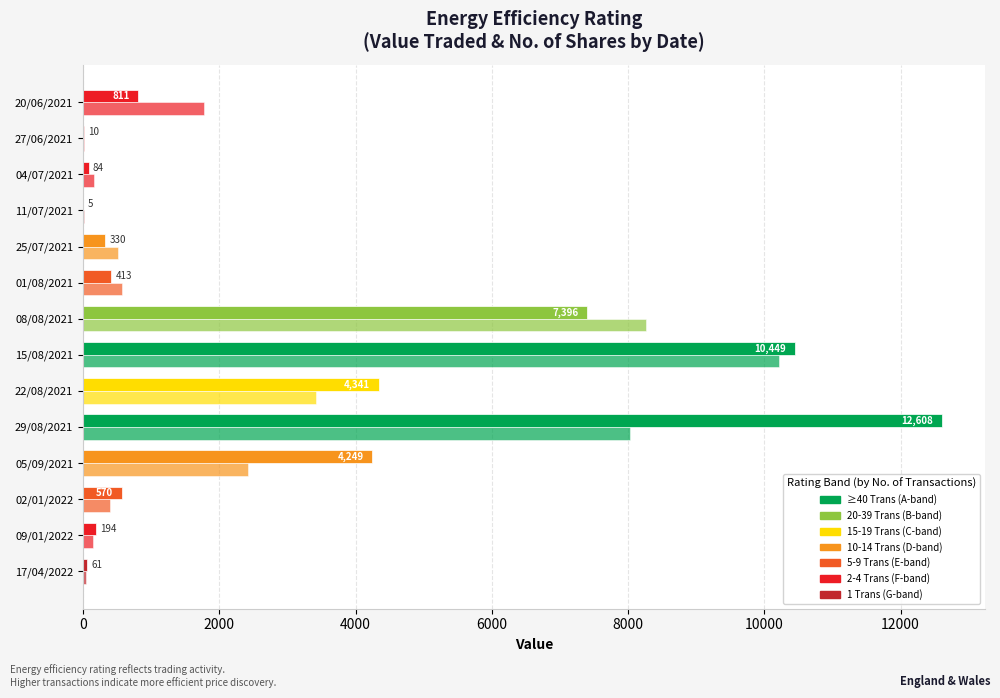

What is the minimum value shown in the chart?

5